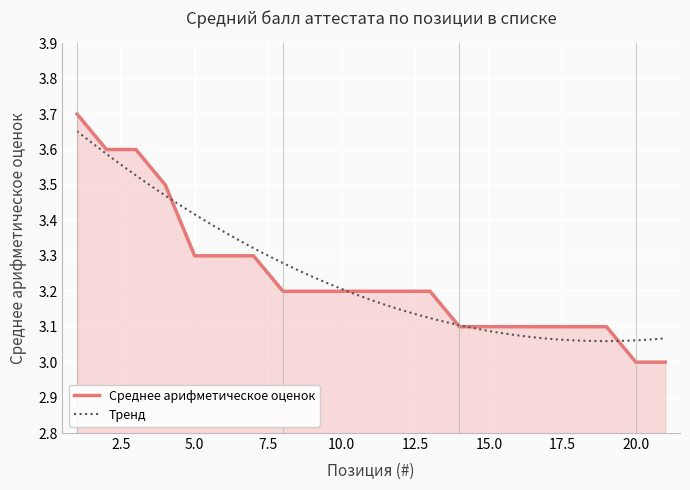

How many values are between 3 and 4?

21